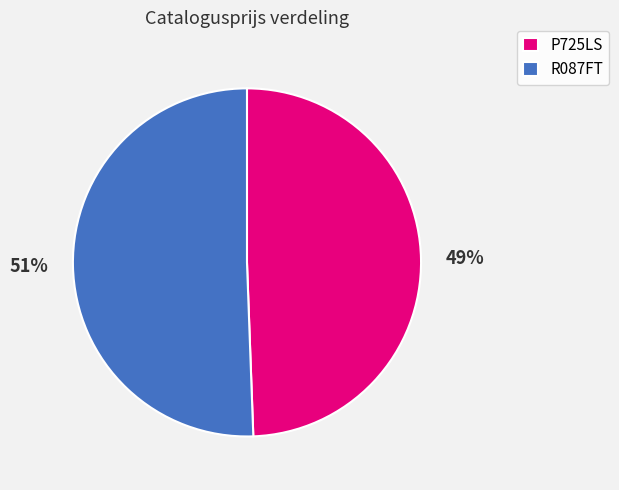

What is the ratio of the value at P725LS to the value at R087FT?

1.0